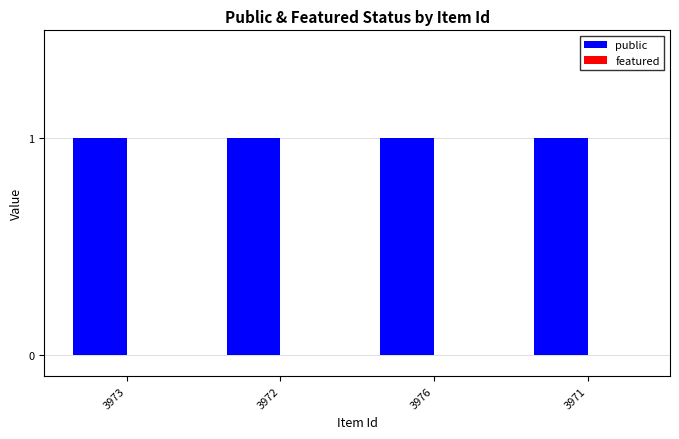

What is the maximum value shown in the chart?

1